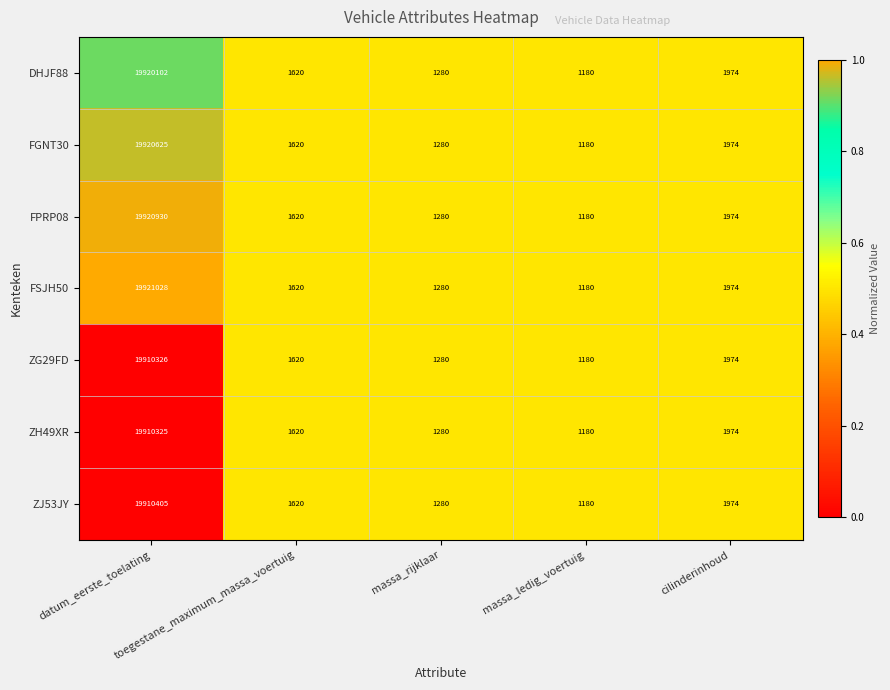

Which series has the largest total across all categories?

FSJH50